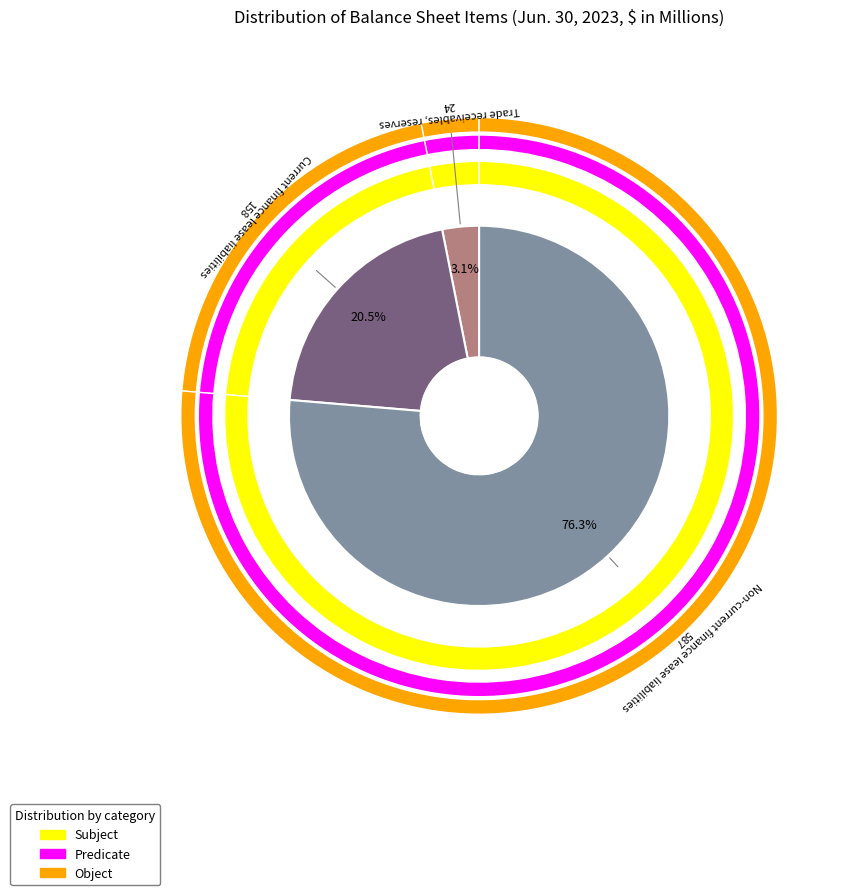

What percentage is the Non-current finance lease liabilities slice, to the nearest percent?

76%